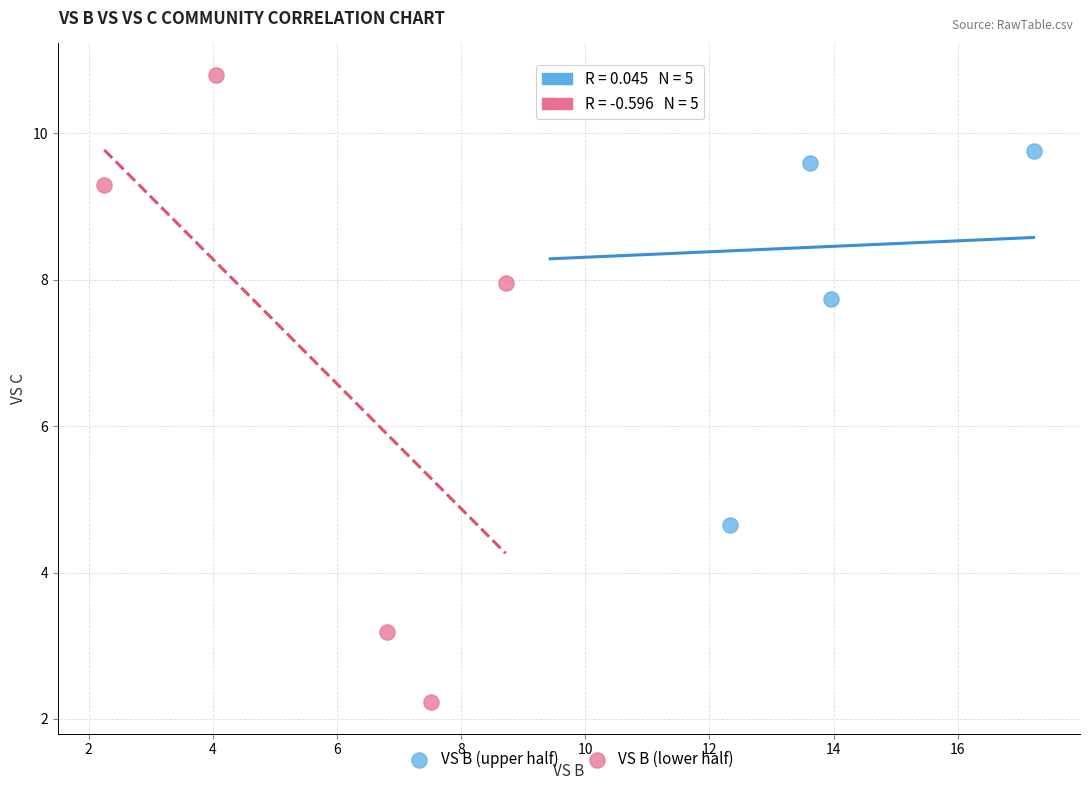

What are all the series names shown in the legend?

VS B (upper half), VS B (lower half)